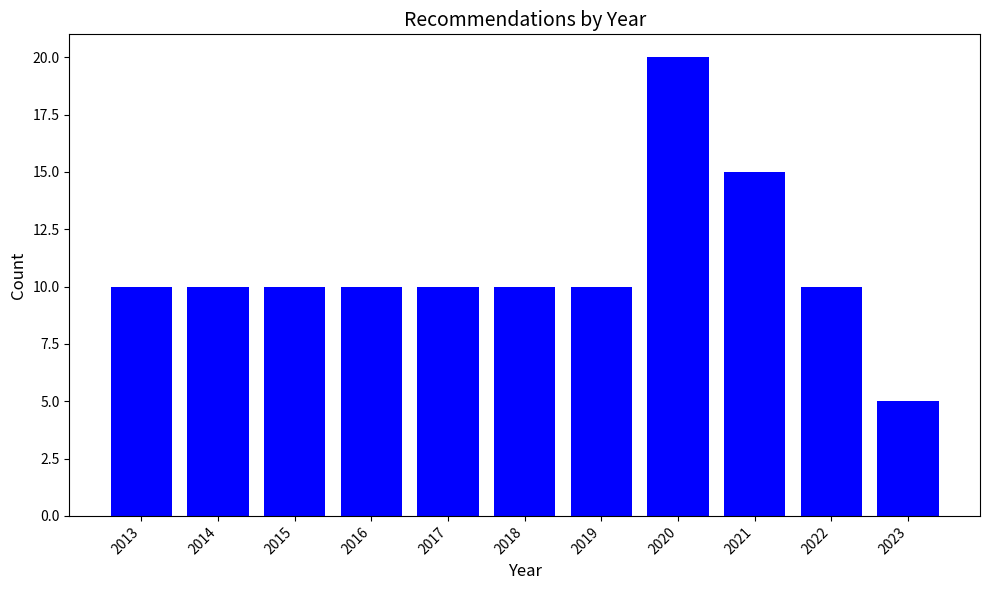

Reading left to right, what are all the values shown in this chart?

2013=10	2014=10	2015=10	2016=10	2017=10	2018=10	2019=10	2020=20	2021=15	2022=10	2023=5